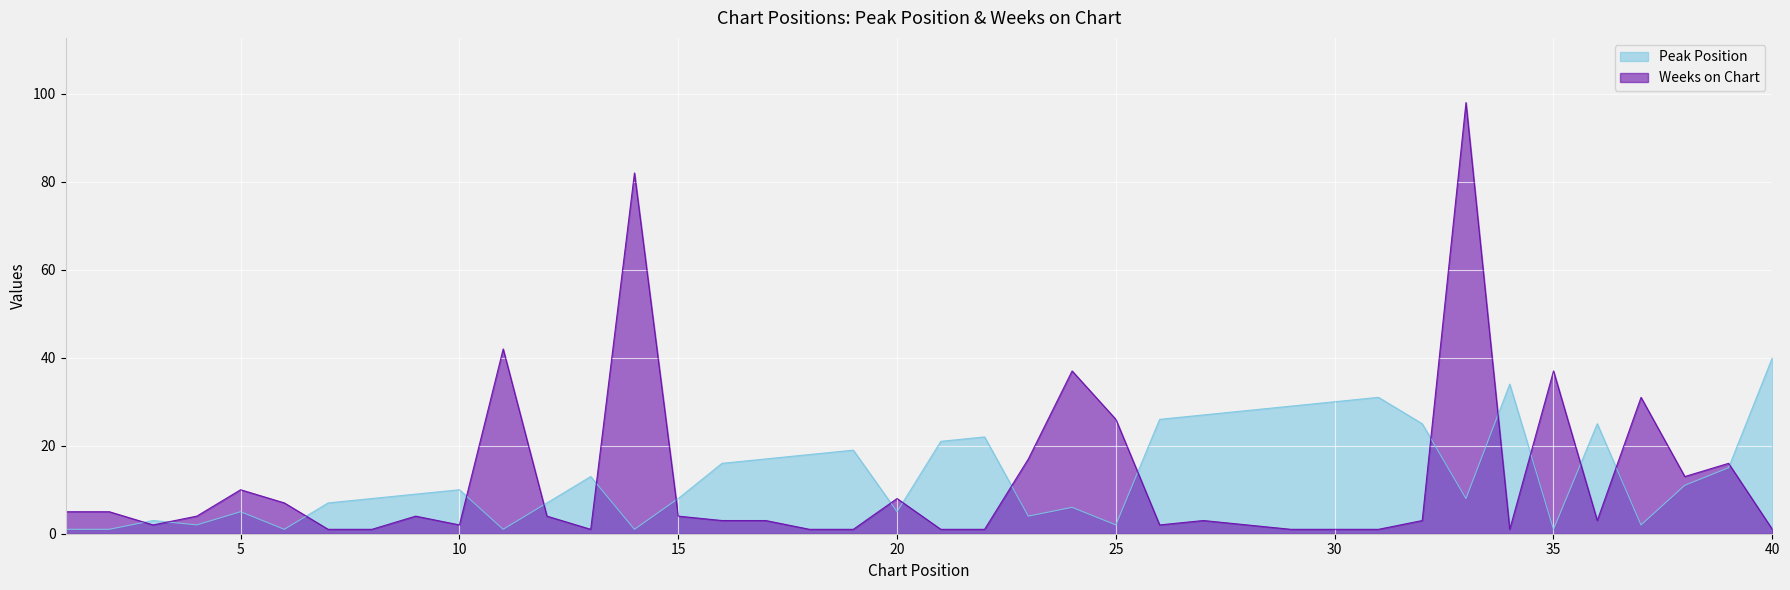

What is the total value across all series at 4?

6